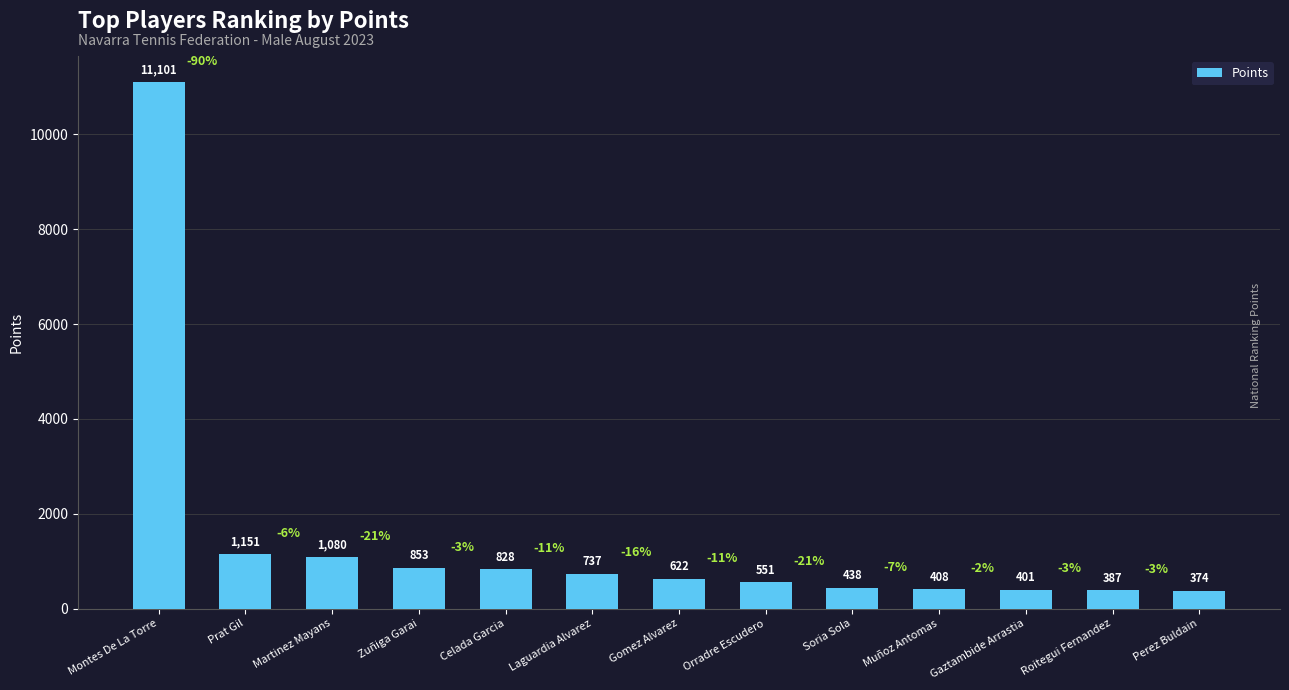

What is the label of the 7th bar from the left?

Gomez Alvarez